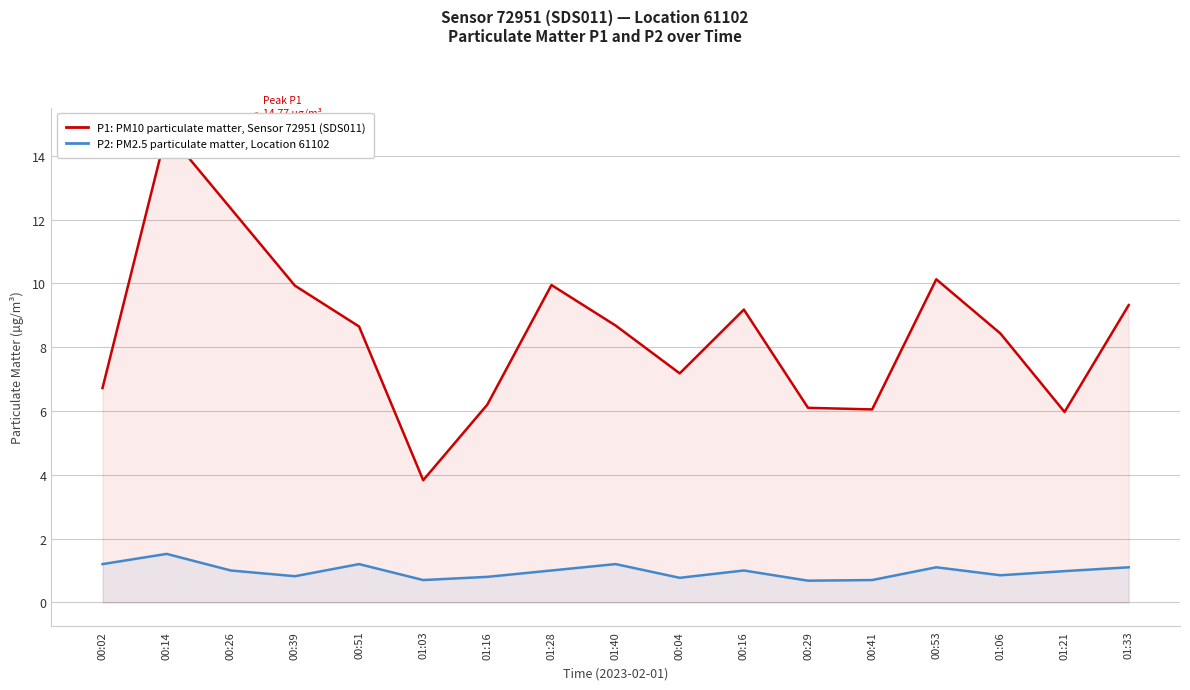

True or false: P1: PM10 particulate matter (µg/m³) and P2: PM2.5 particulate matter (µg/m³) intersect in this chart.

False